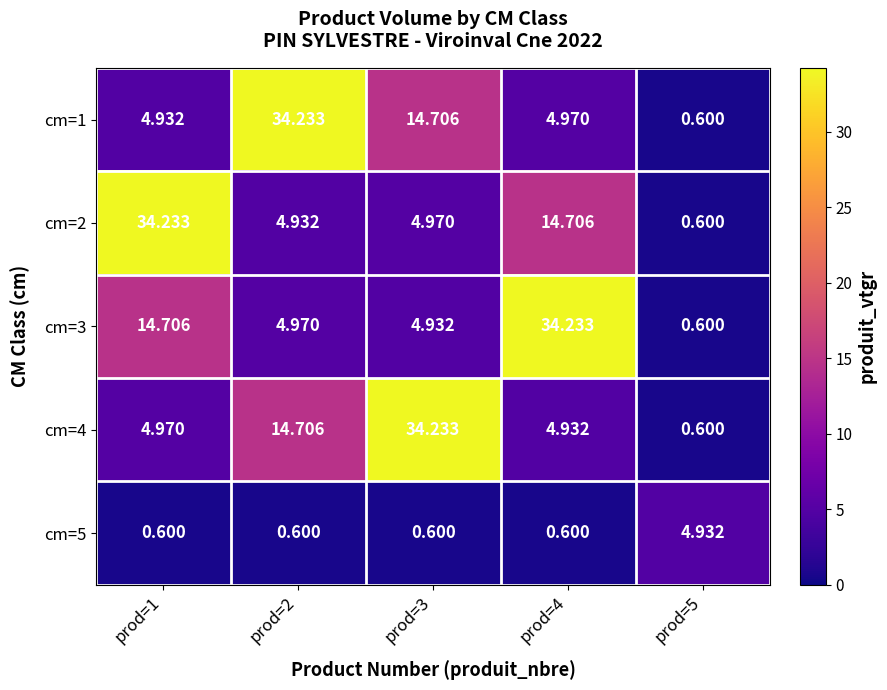

Is the value of cm=4 at prod=1 greater than the value of cm=2 at prod=2?

Yes